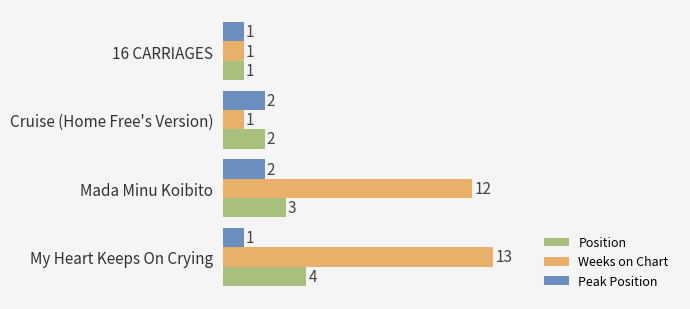

The Weeks on Chart series shows 1 at Cruise (Home Free's Version). True or false?

True